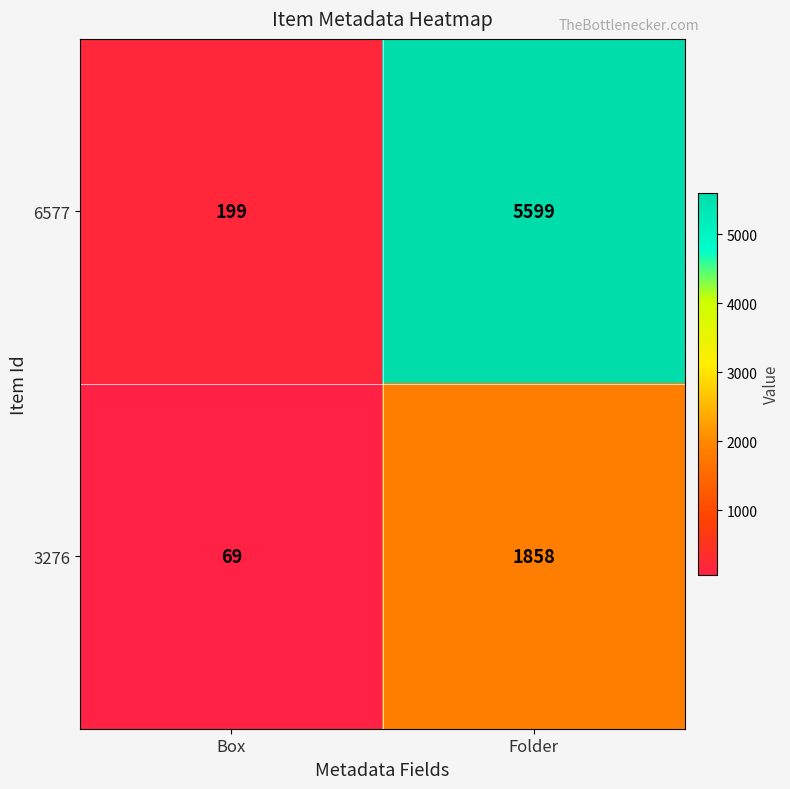

What is the difference between the maximum and minimum values in the 6577 series?

5400